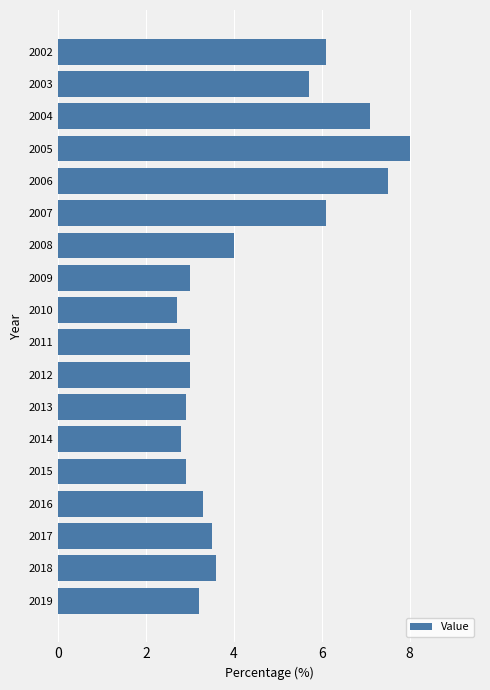

At which label is the value closest to 5?

2003